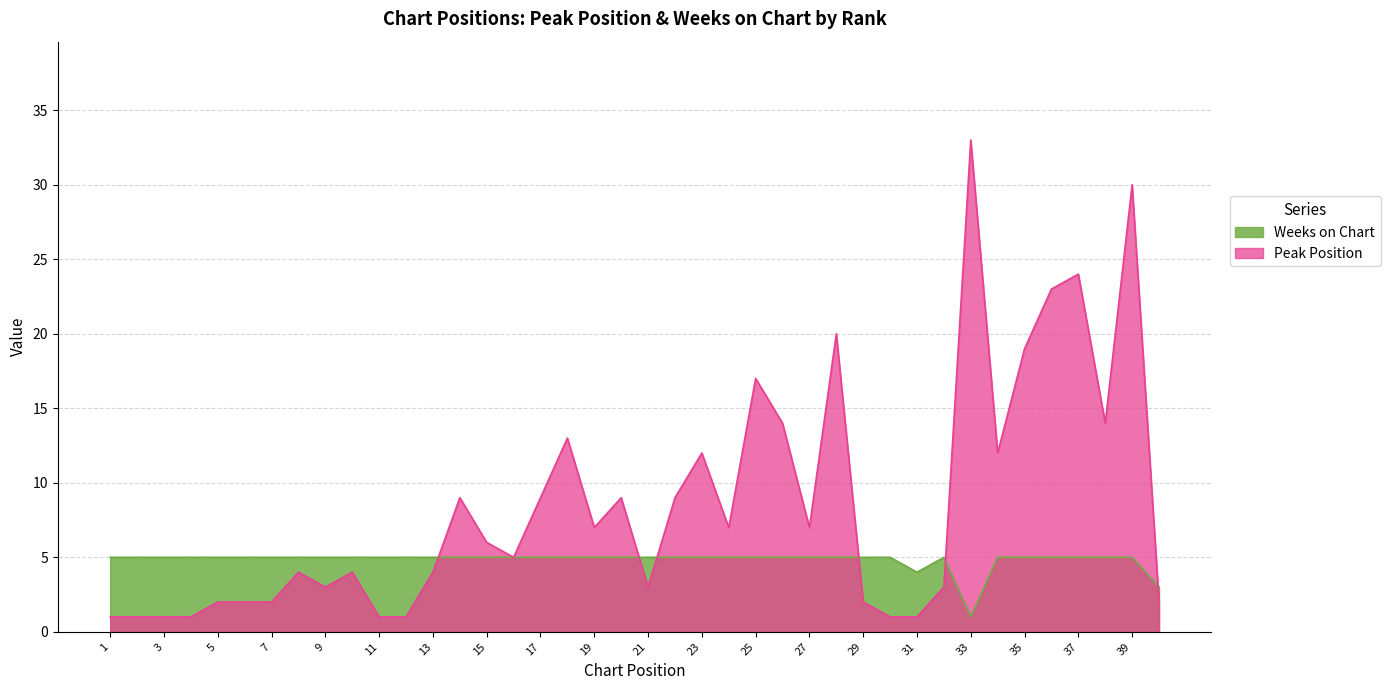

The value of Weeks on Chart at 25 is 8. True or false?

False